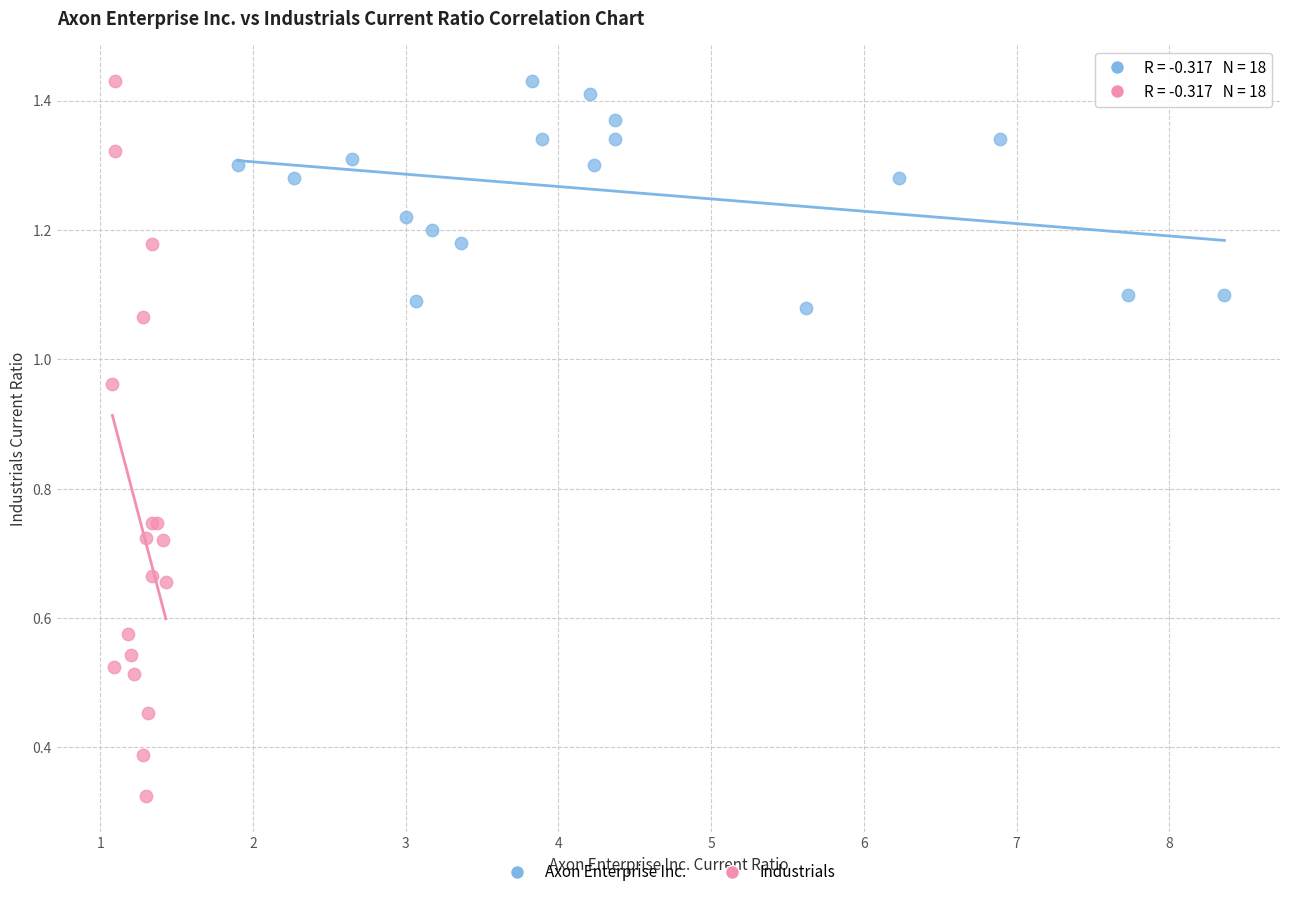

Which series has the widest spread of Y values?

Industrials